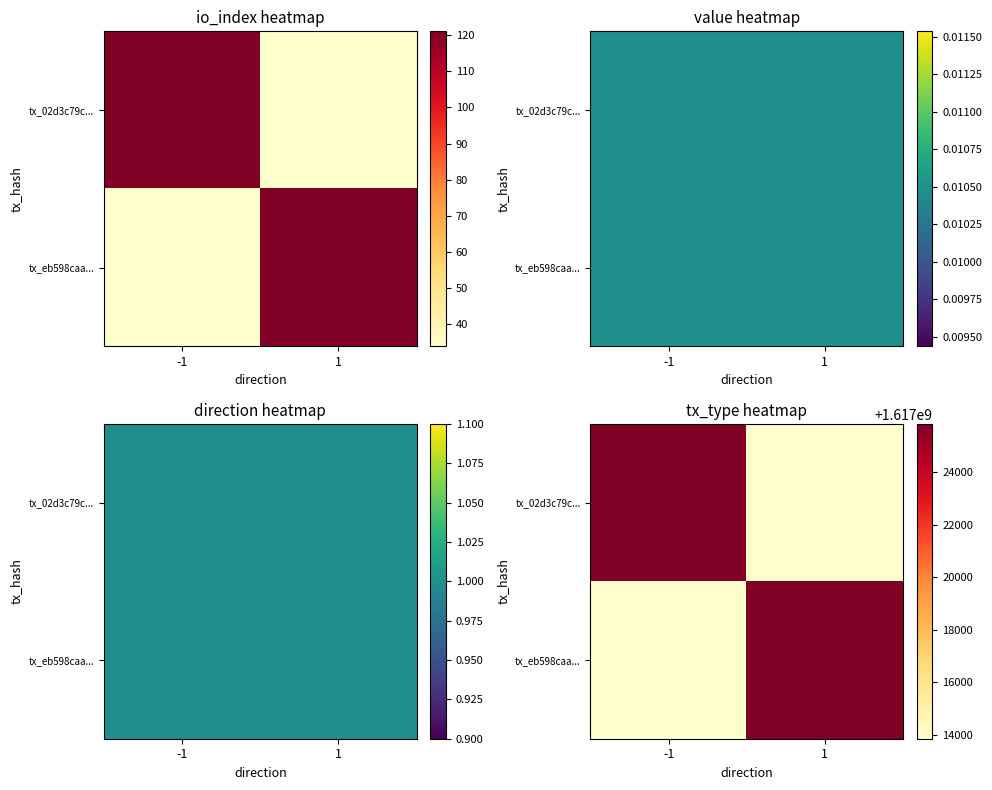

Is the value of tx_eb598caa... at -1 greater than the value of tx_02d3c79c... at -1?

No